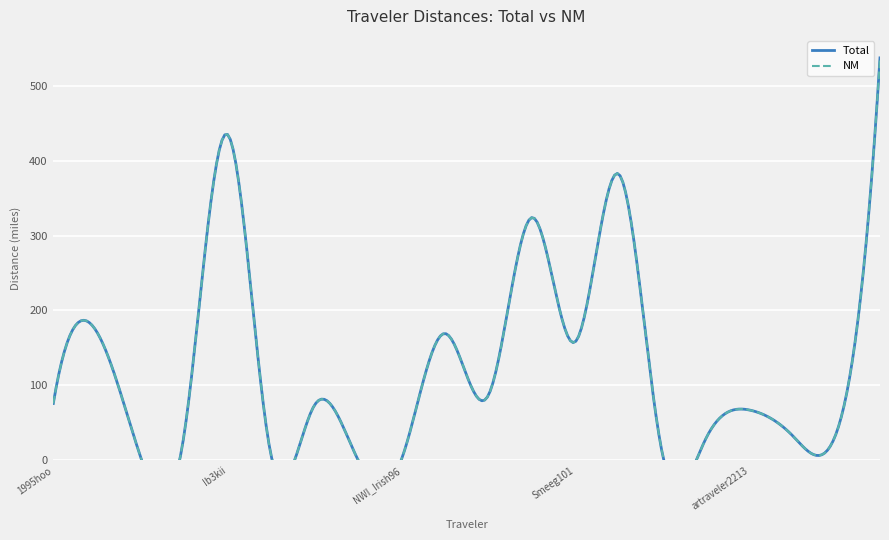

In NM, how many points are higher than both neighbors (excluding endpoints)?

7